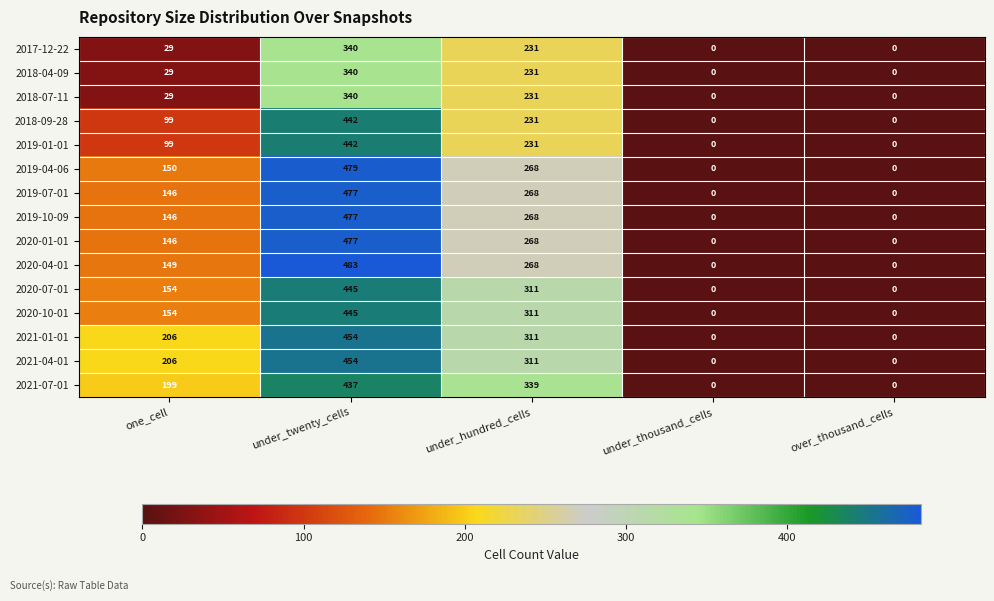

How many values in the 2021-07-01 series are below 199?

2